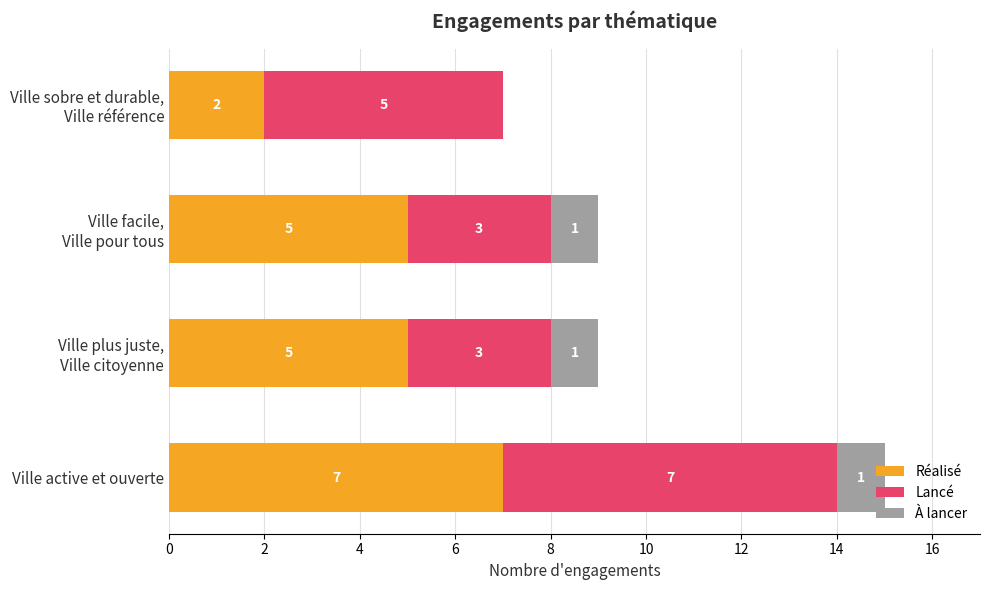

At which label does Réalisé reach its peak?

Ville active et ouverte